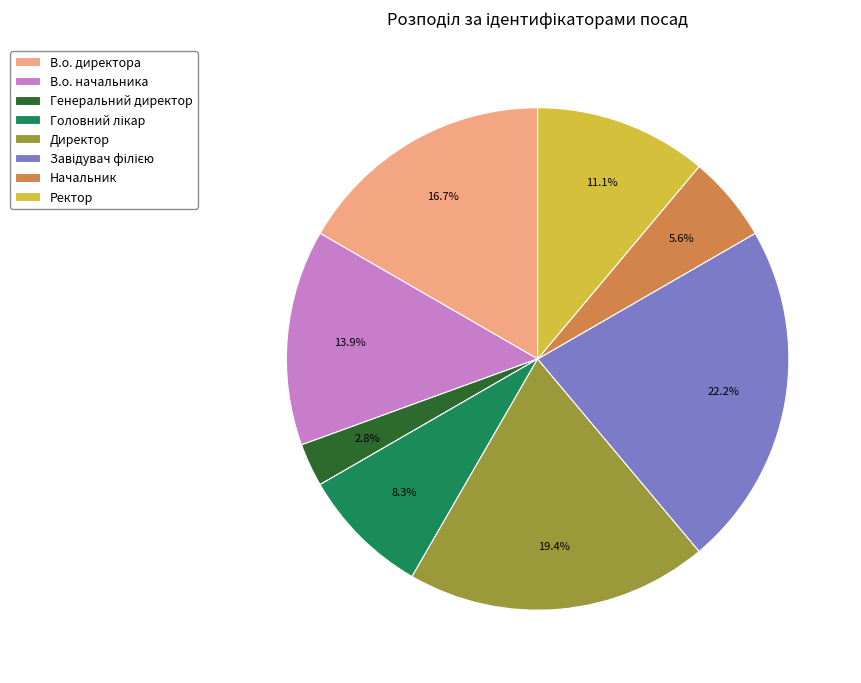

What is the smallest slice in the pie chart?

Генеральний директор